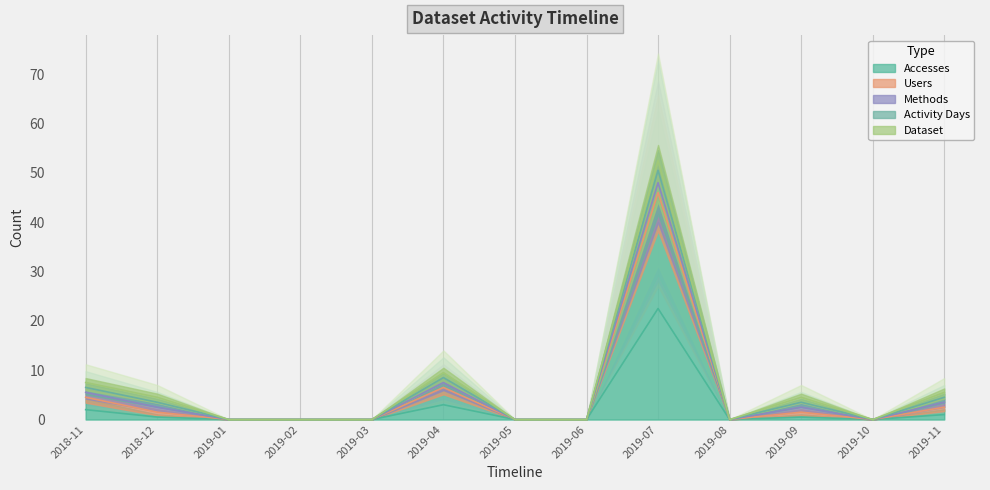

What is the label of the 8th point from the right?

2019-04